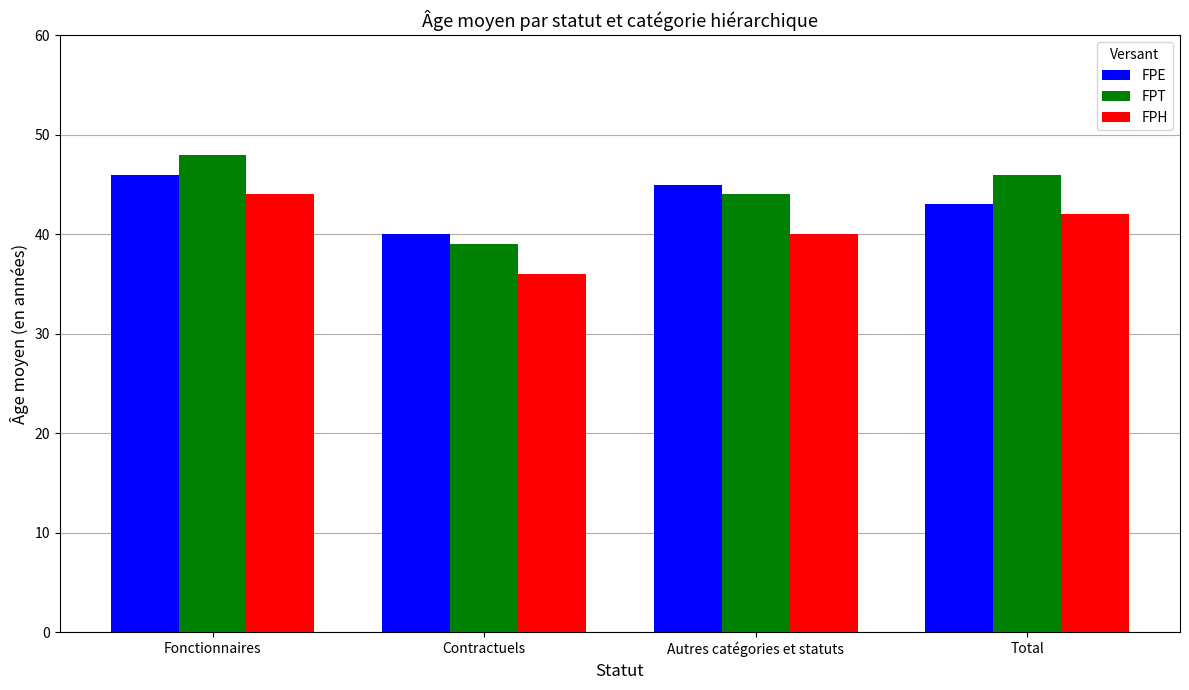

What is the minimum value for FPE?

40